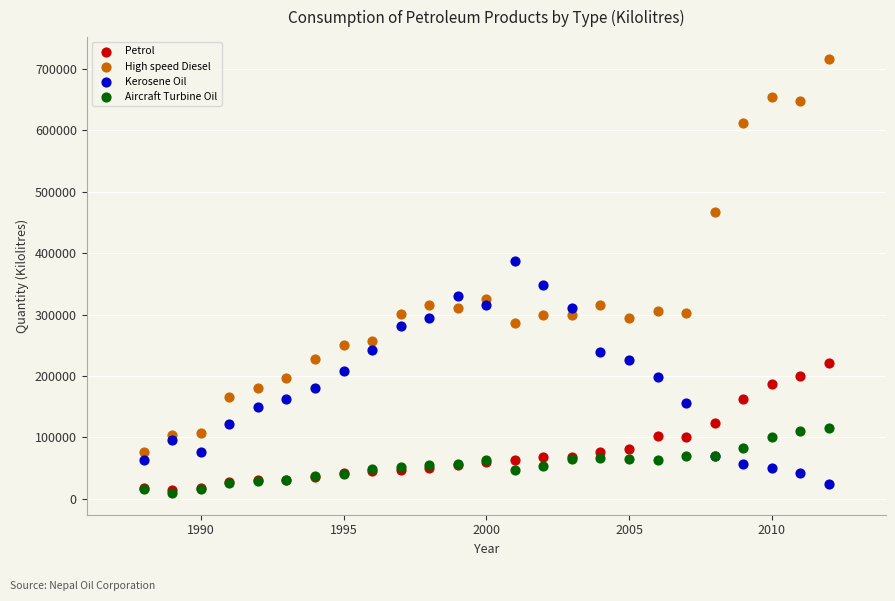

Across all series, what Y value is closest to 363037?

348683